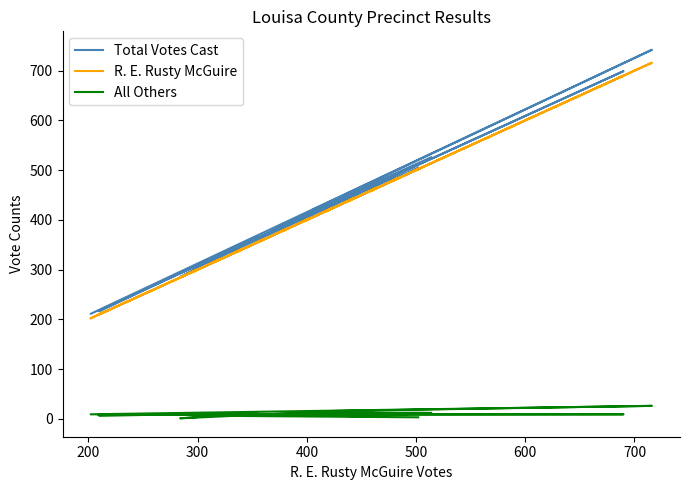

How many interior local peaks does the Total Votes Cast series have?

5